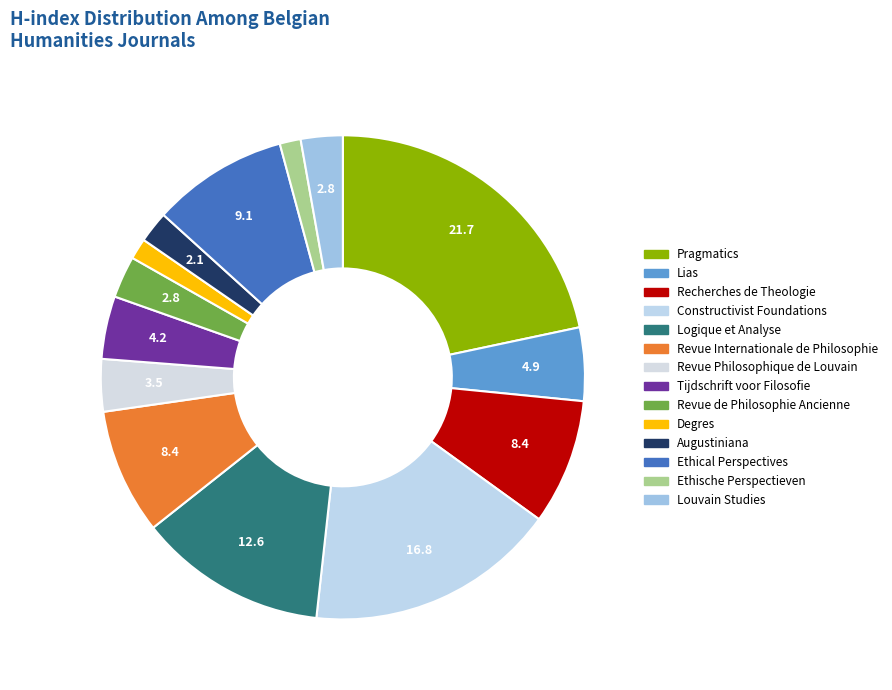

Count the number of slices in the pie.

14